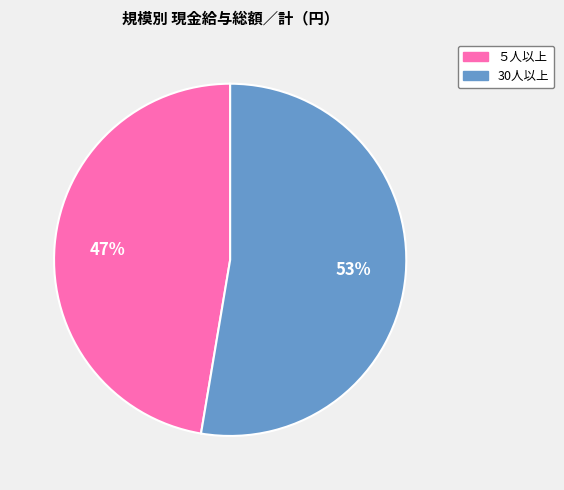

Is it true that 30人以上 is 60% of the pie?

False